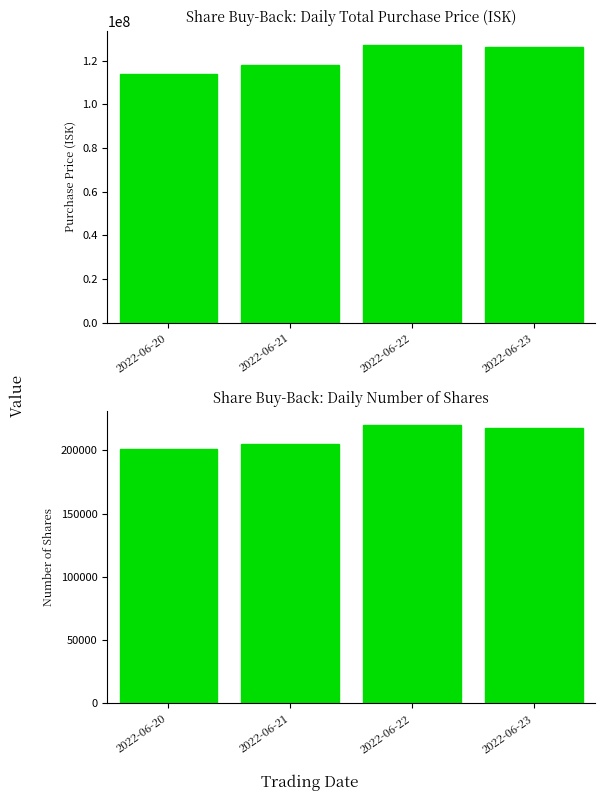

What is the sum of the Number of Shares values at 2022-06-21 and 2022-06-22?

425000